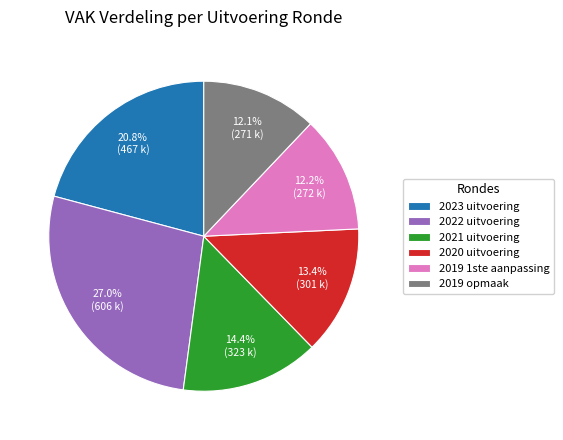

Between 2023 uitvoering and 2022 uitvoering, which is larger?

2022 uitvoering